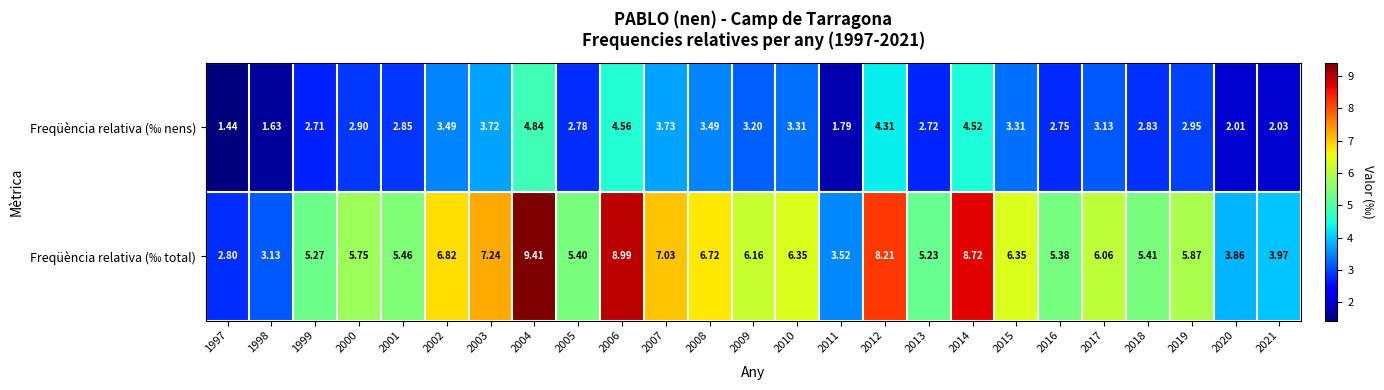

At how many categories does at least one series exceed 9?

1